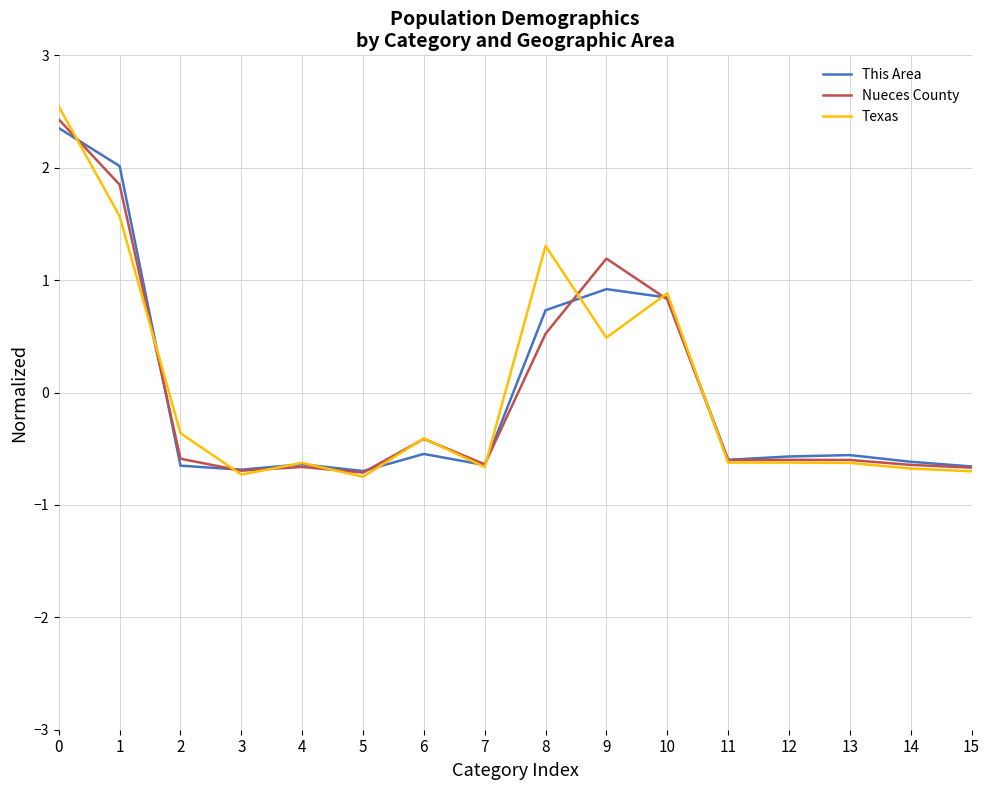

True or false: Texas has a value of -0.4 at 12.

False